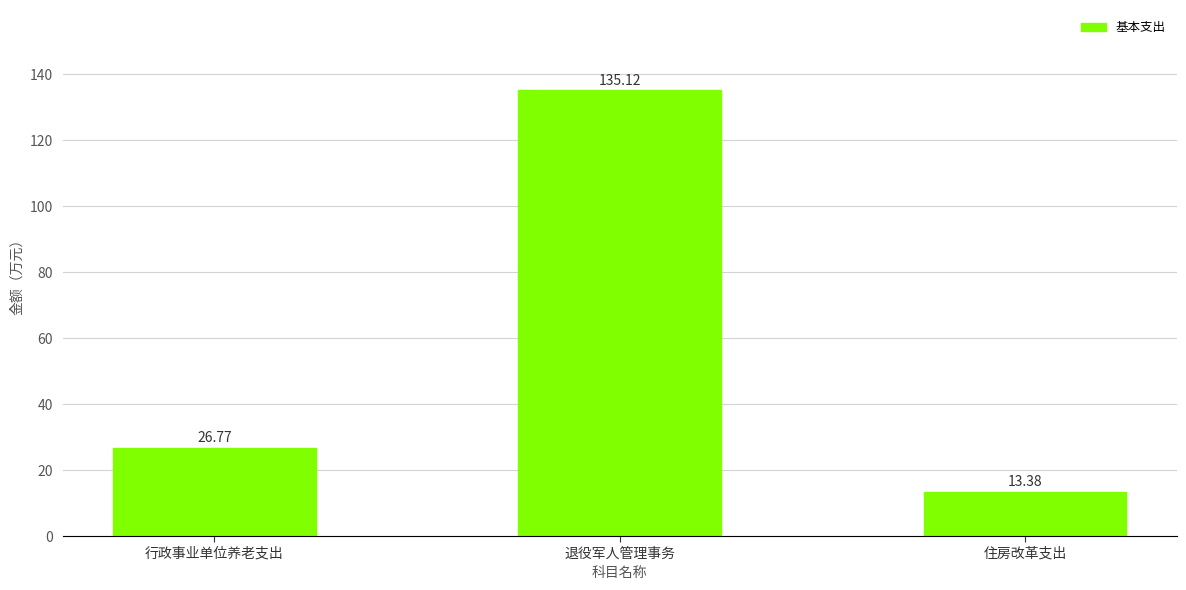

What is the maximum value shown in the chart?

135.1